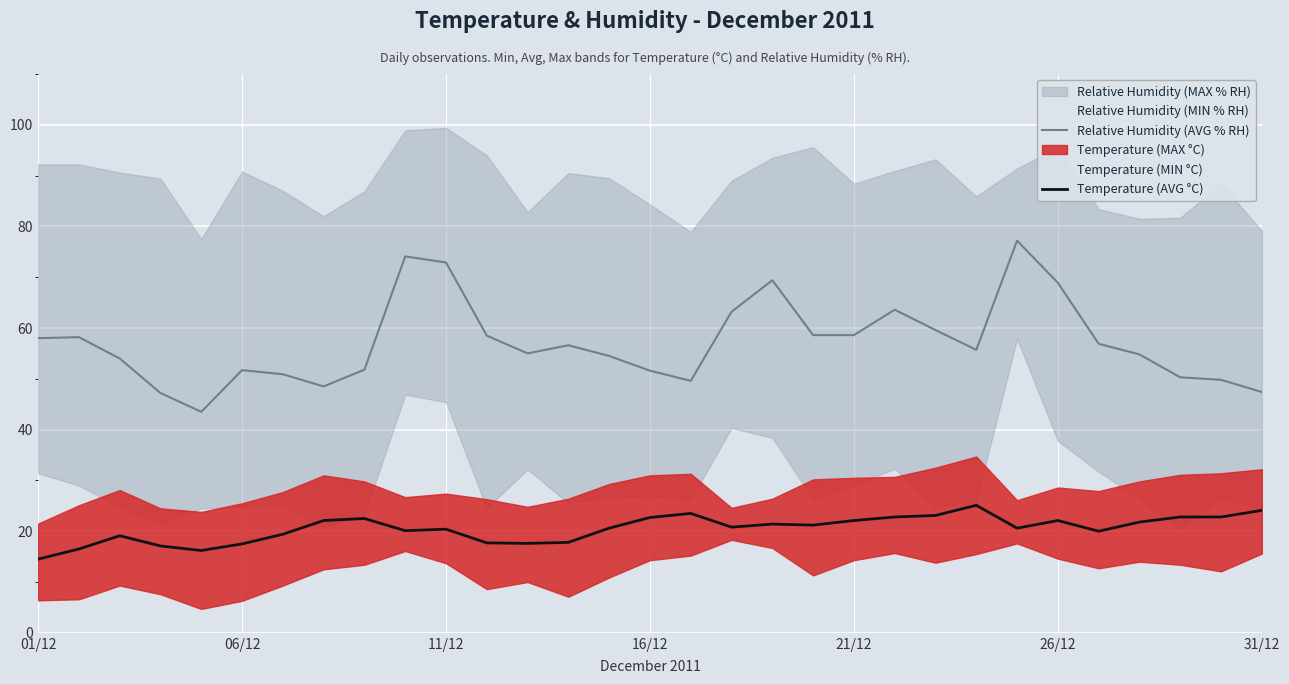

At which category does the chart reach its minimum across all series?

01/12